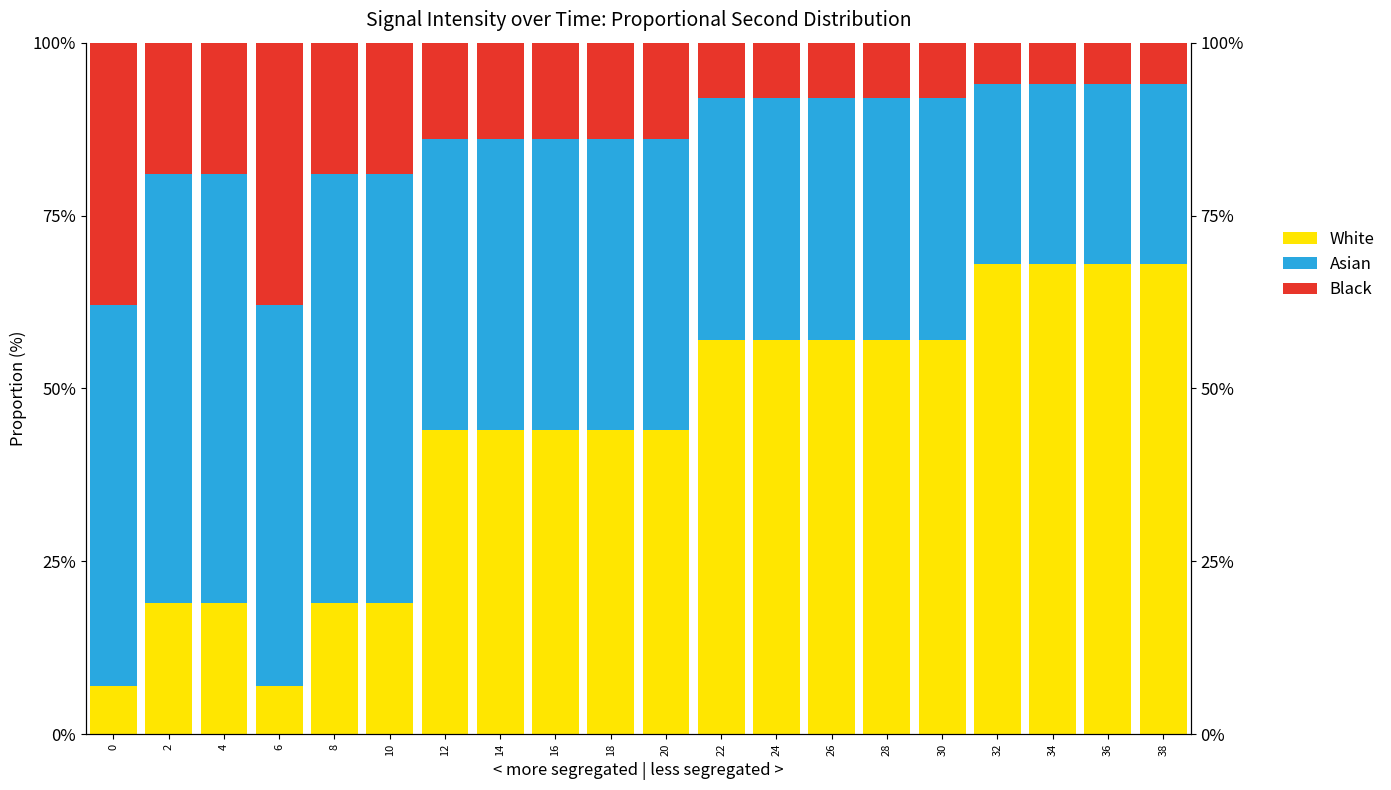

What is the difference between the maximum and minimum values in the Black series?

32.0